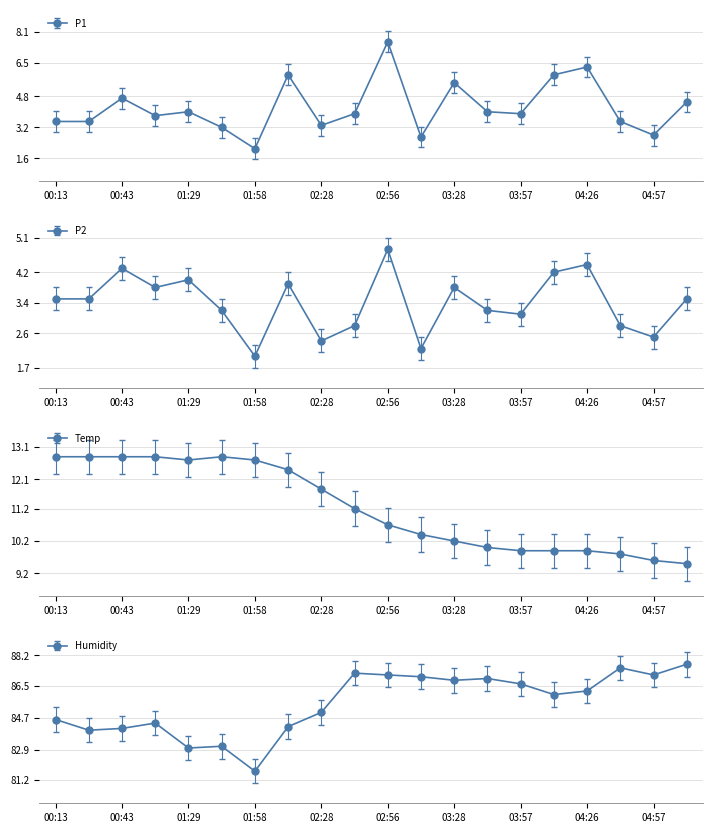

Reading left to right, list all the values displayed in this chart.

P1: 3.5	3.5	4.7	3.8	4.0	3.2	2.1	5.9	3.3	3.9	7.6	2.7	5.5	4.0	3.9	5.9	6.3	3.5	2.8	4.5
P2: 3.5	3.5	4.3	3.8	4.0	3.2	2.0	3.9	2.4	2.8	4.8	2.2	3.8	3.2	3.1	4.2	4.4	2.8	2.5	3.5
Temp: 12.8	12.8	12.8	12.8	12.7	12.8	12.7	12.4	11.8	11.2	10.7	10.4	10.2	10.0	9.9	9.9	9.9	9.8	9.6	9.5
Humidity: 84.6	84.0	84.1	84.4	83.0	83.1	81.7	84.2	85.0	87.2	87.1	87.0	86.8	86.9	86.6	86.0	86.2	87.5	87.1	87.7